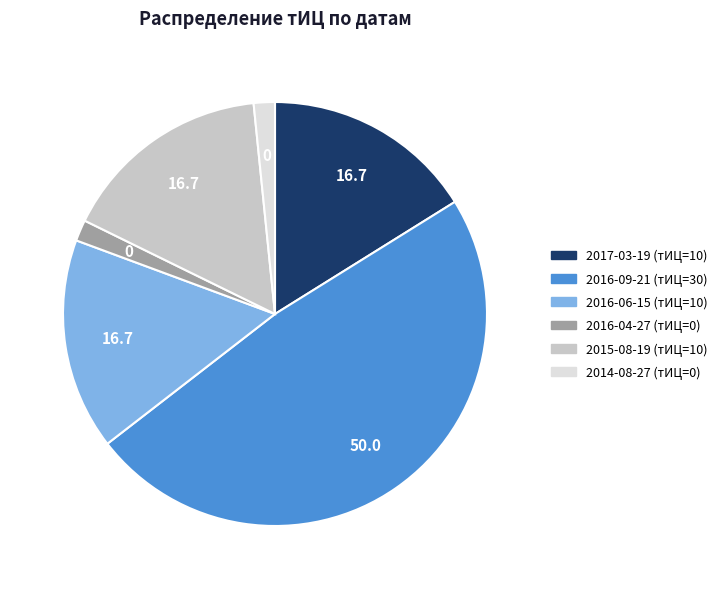

Does any single category account for the majority?

No